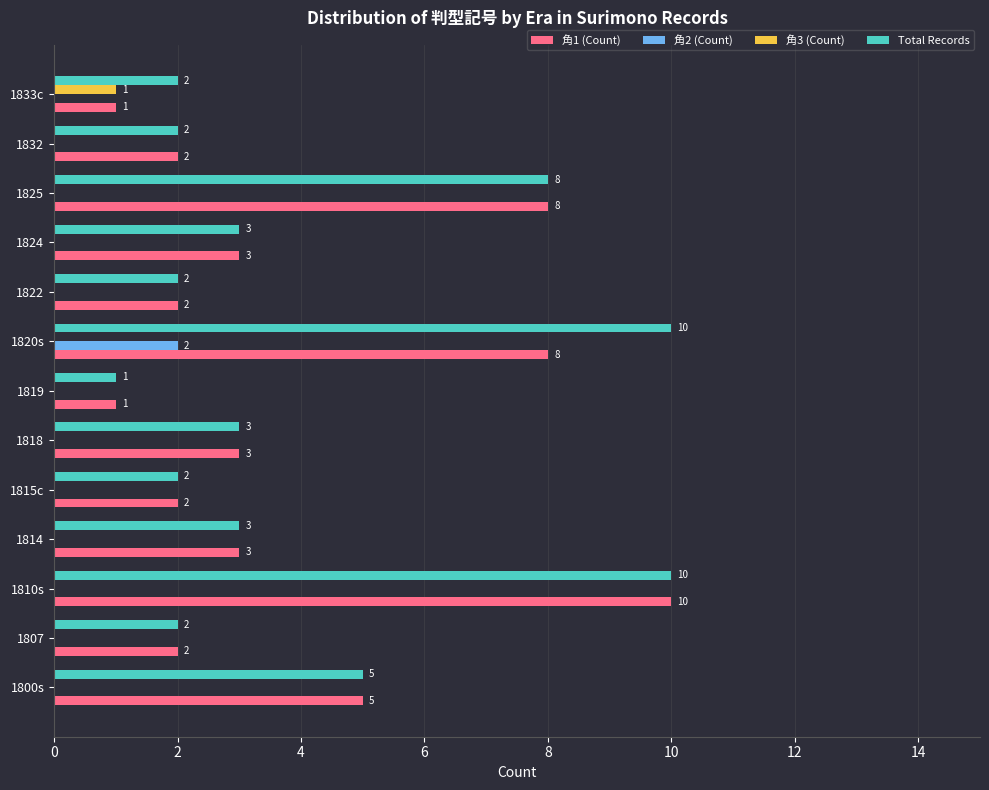

Is it true that 角3 (Count) equals 0 at 1824?

True